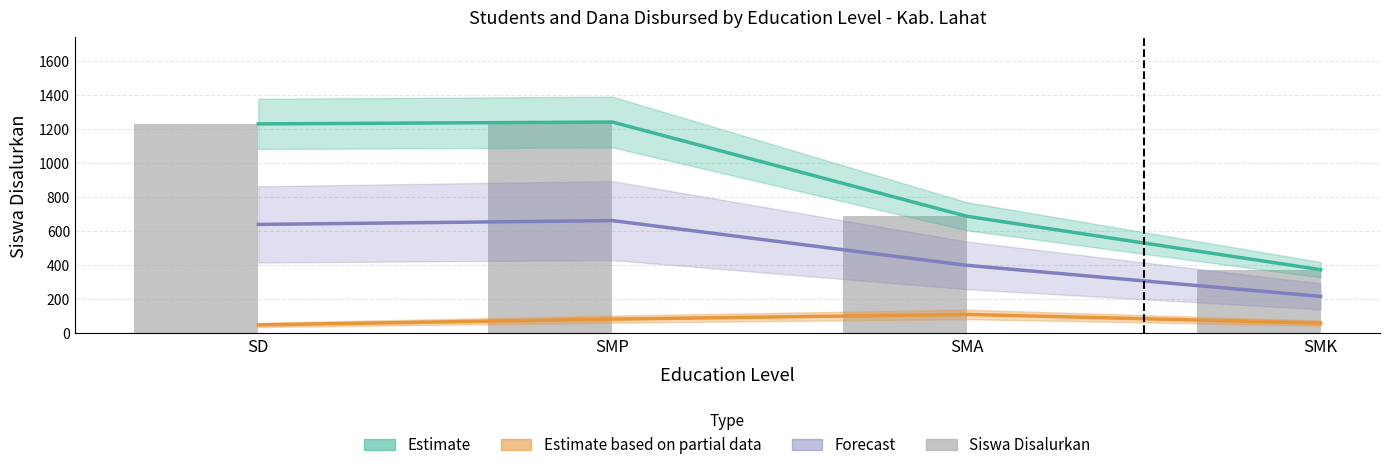

At which label does Forecast first exceed 639?

SD